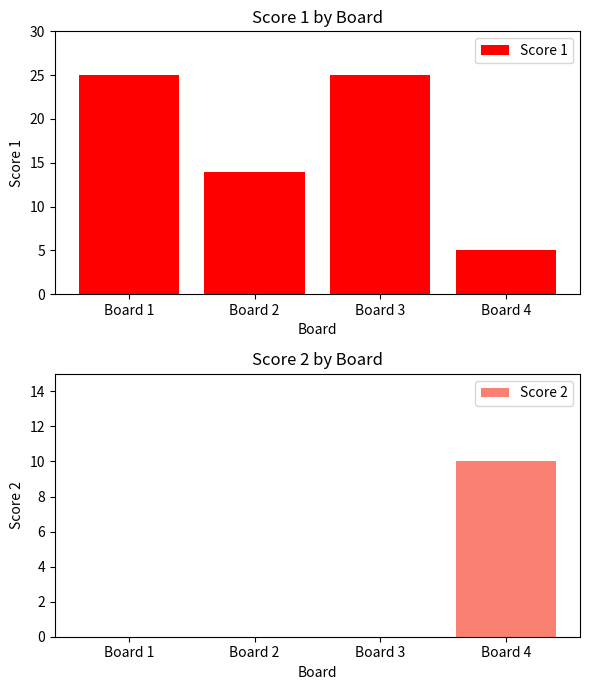

Which category has the lowest value in the Score 2 series?

Board 1